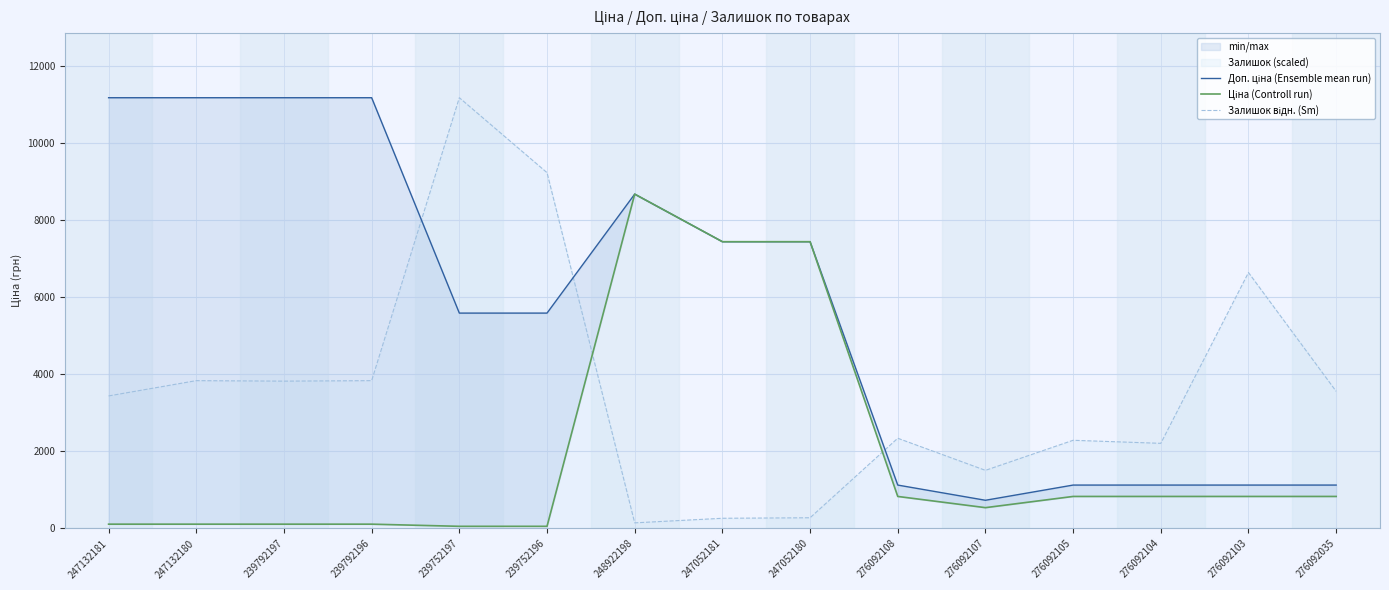

The value of Ціна (Controll run) at 239792197 is 111.8. True or false?

True